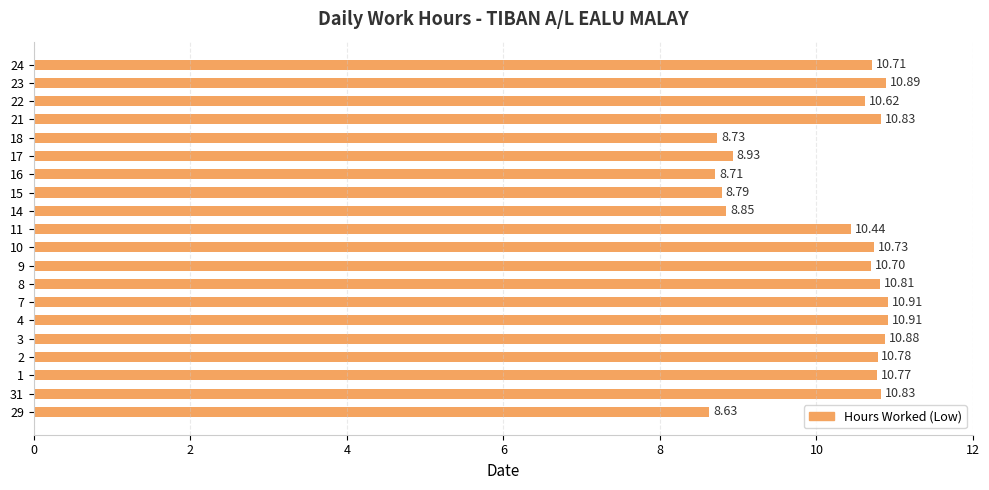

Which has a higher value, 3 or 10?

3